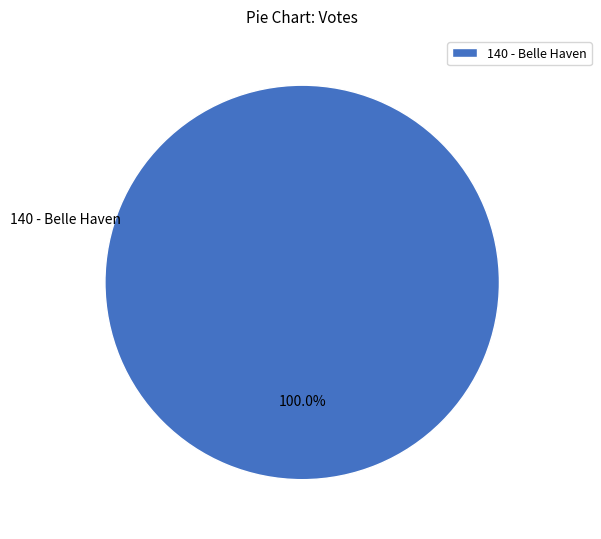

What percentage is the 140 - Belle Haven slice, to the nearest percent?

100%